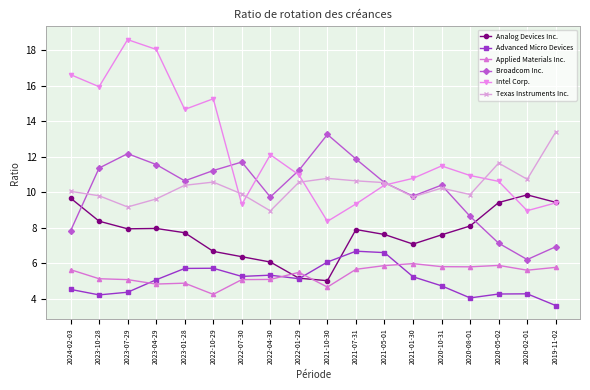

What position from the right is 2022-04-30?

11